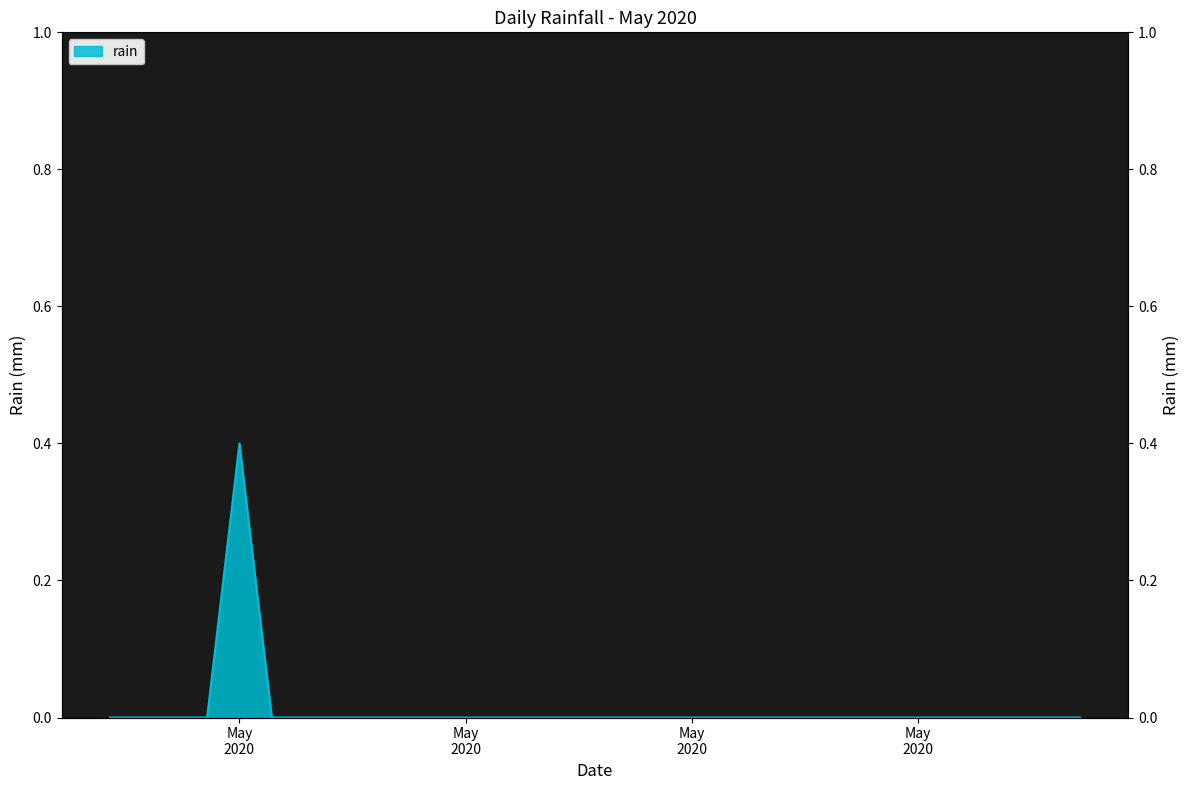

Is it true that the value at 2020-05-07 is -0.2?

False